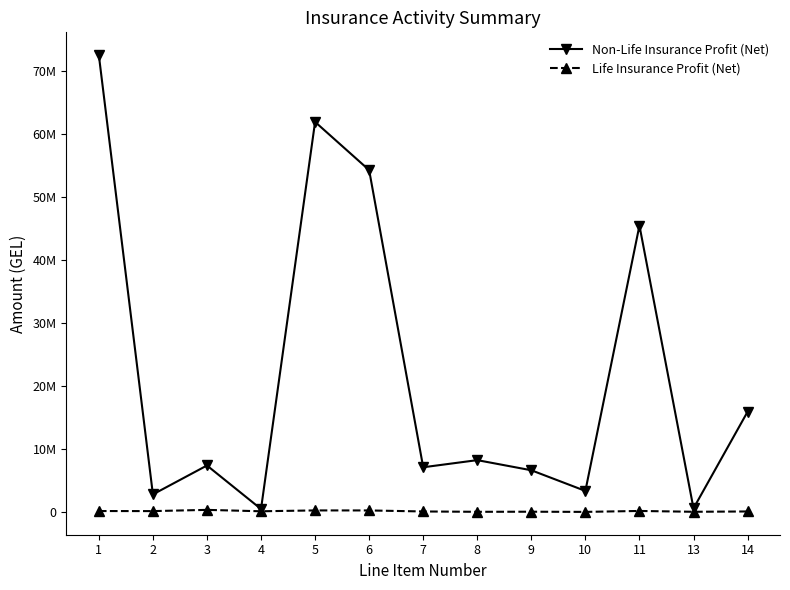

Where does the Non-Life Insurance Profit (Net) series first go above 7361567?

1